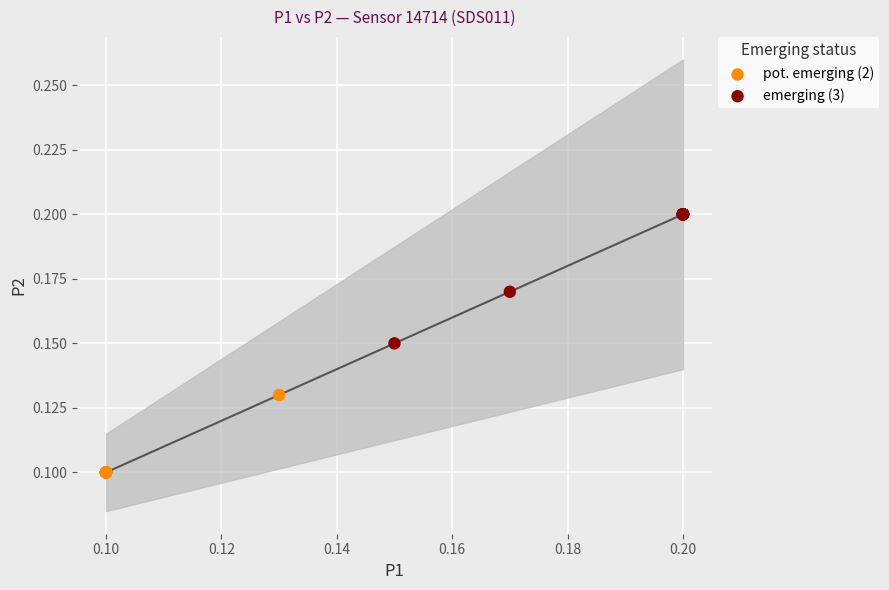

Which series reaches the minimum Y coordinate?

pot. emerging (2)